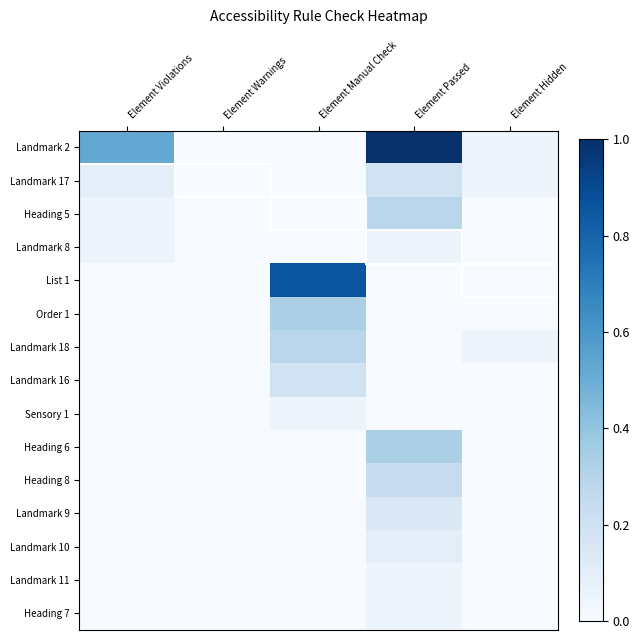

At Element Violations, list the series in order from largest to smallest.

Landmark 2, Landmark 17, Heading 5, Landmark 8, List 1, Order 1, Landmark 18, Landmark 16, Sensory 1, Heading 6, Heading 8, Landmark 9, Landmark 10, Landmark 11, Heading 7